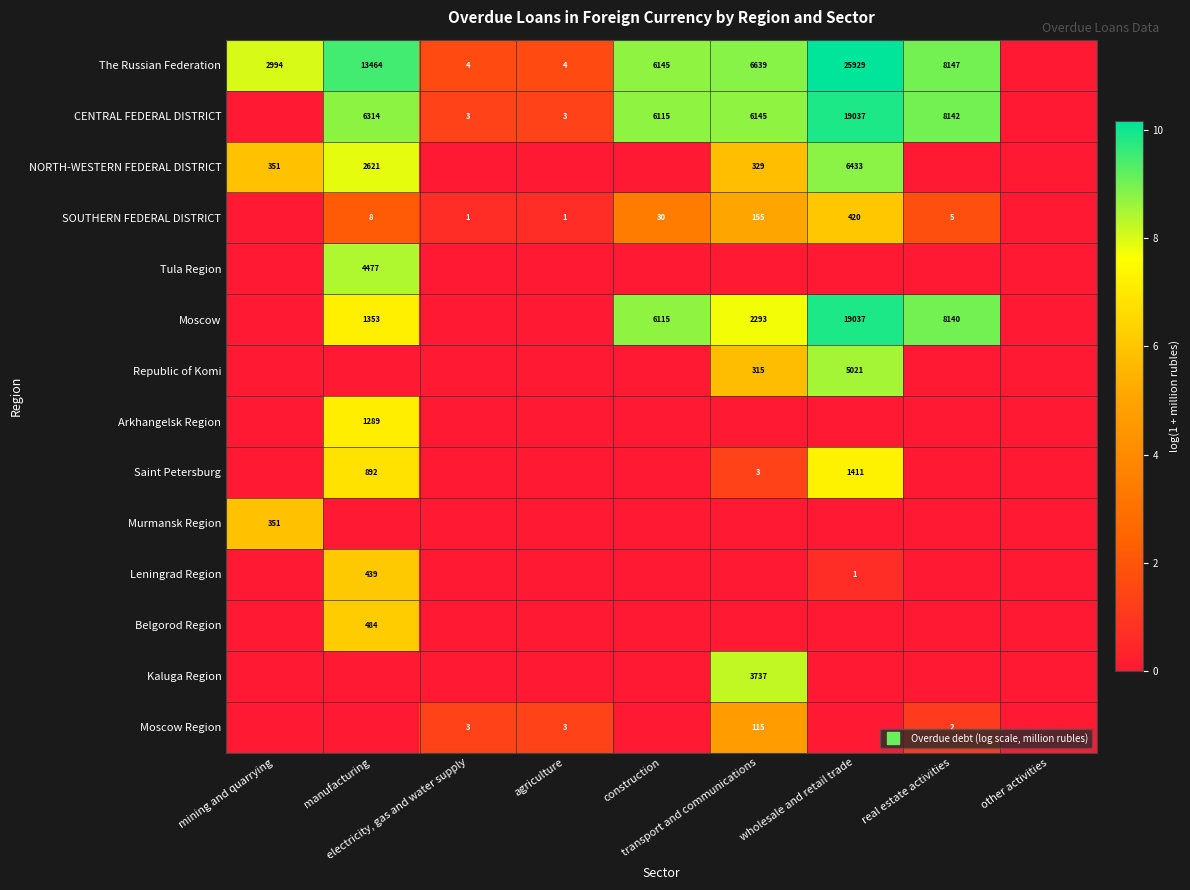

How many data points does each series have?

9